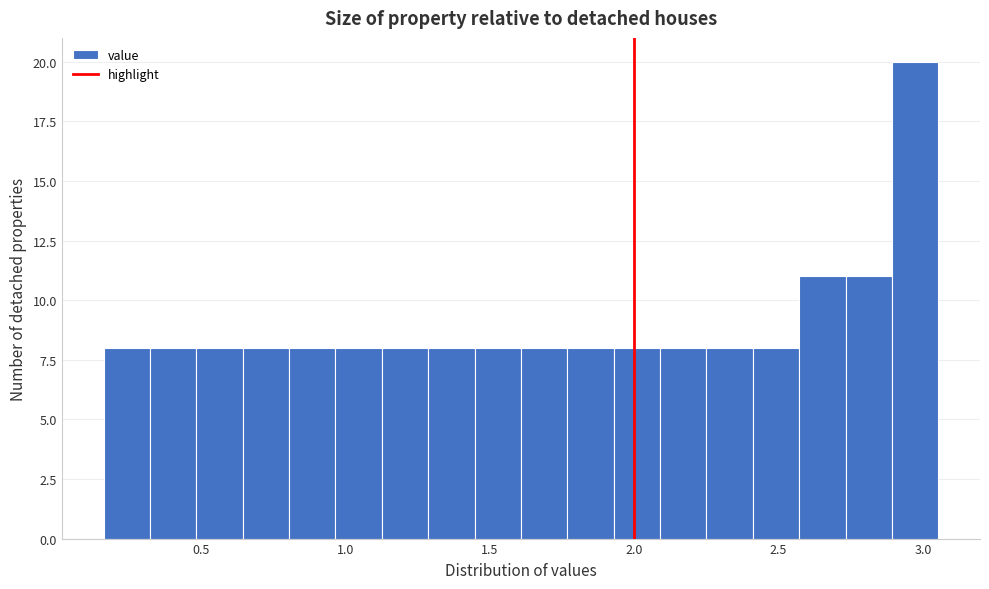

Read against the x-axis, roughly where is the centre of the tallest bar?

2.95